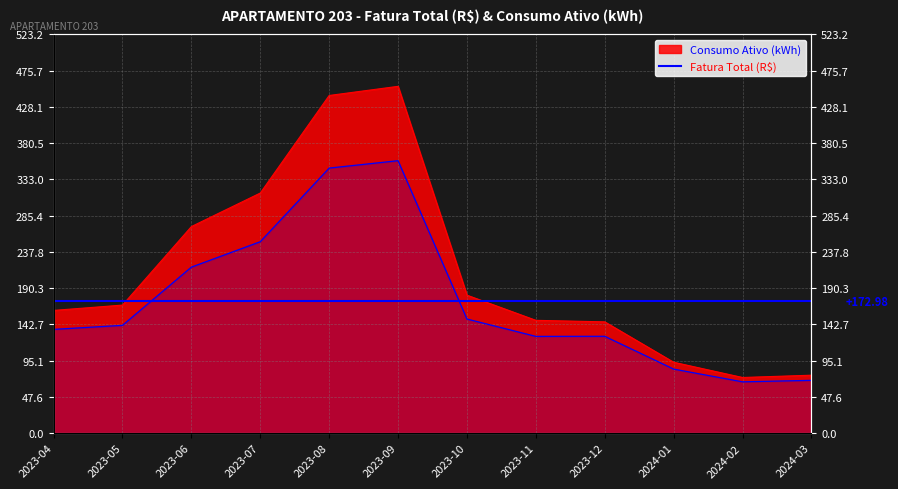

How many categories are shown in the chart?

12